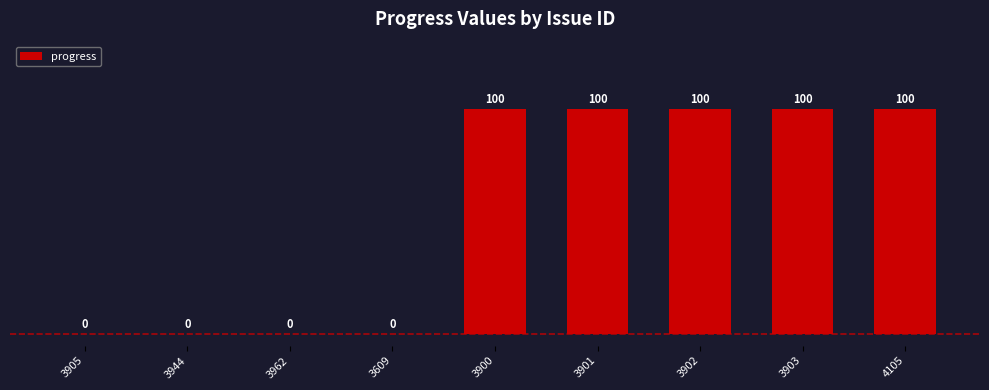

What is the sum of all values?

500